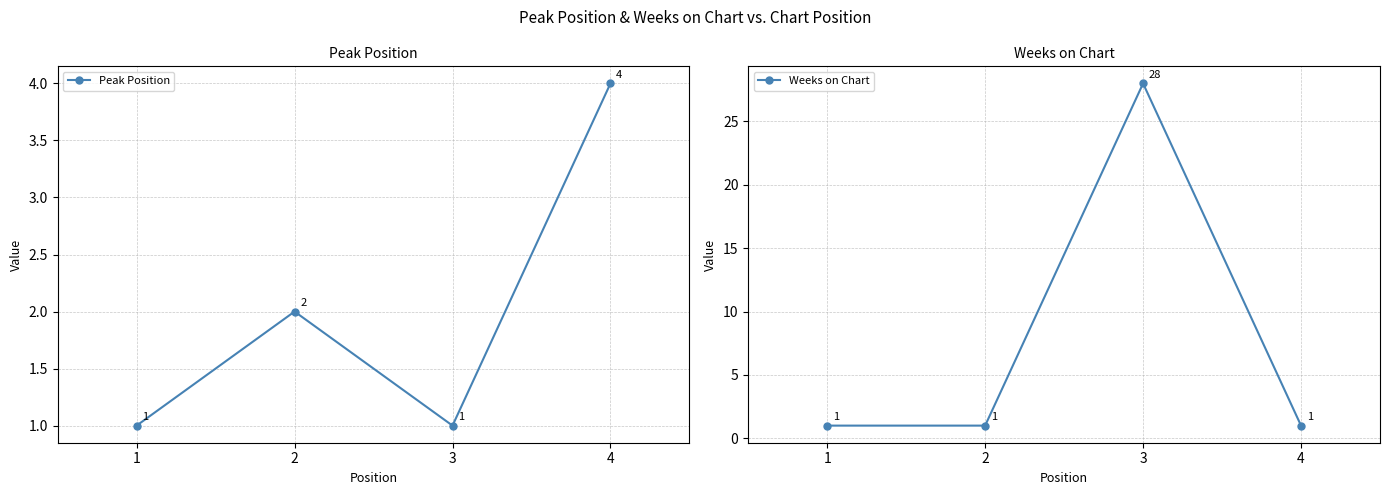

At 1, list the series in order from largest to smallest.

Peak Position, Weeks on Chart